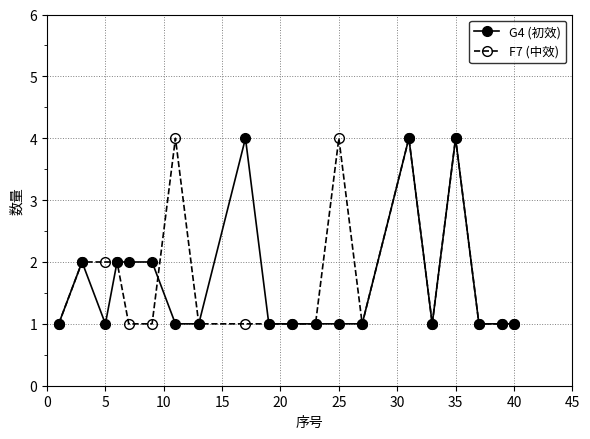

What are all the series names shown in the legend?

G4 (初效), F7 (中效)